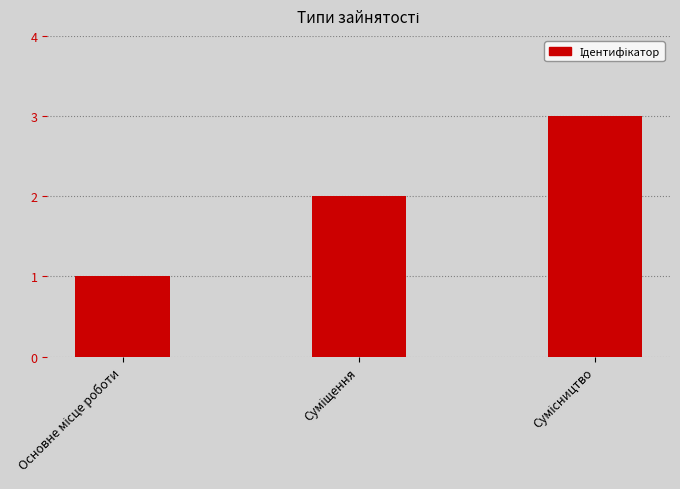

What is the maximum value shown in the chart?

3